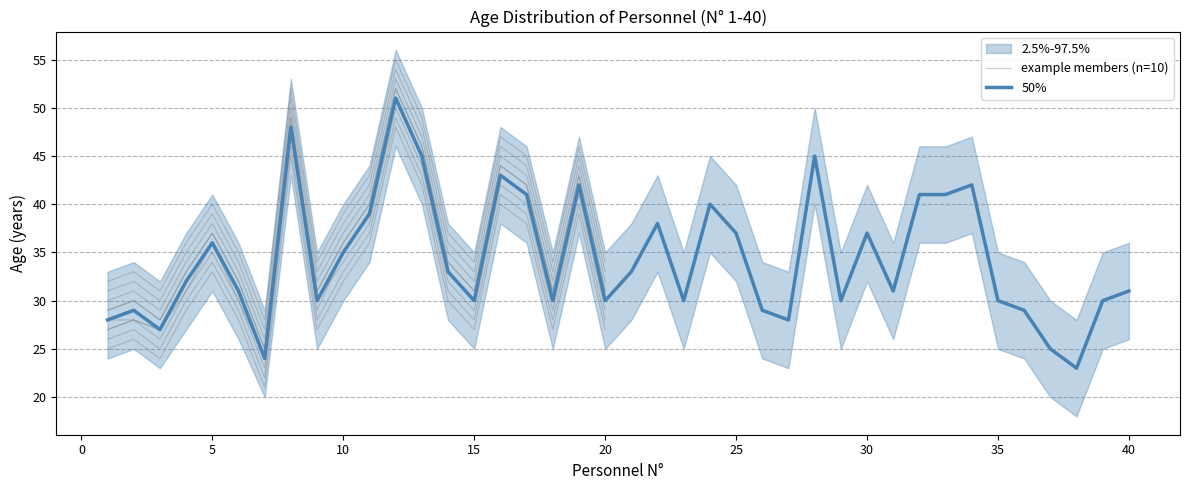

Reading left to right, what are all the values shown in this chart?

50%: 1=28	2=29	3=27	4=32	5=36	6=31	7=24	8=48	9=30	10=35	11=39	12=51	13=45	14=33	15=30	16=43	17=41	18=30	19=42	20=30	21=33	22=38	23=30	24=40	25=37	26=29	27=28	28=45	29=30	30=37	31=31	32=41	33=41	34=42	35=30	36=29	37=25	38=23	39=30	40=31
2.5%-97.5% low: 1=24	2=25	3=23	4=27	5=31	6=26	7=20	8=43	9=25	10=30	11=34	12=46	13=40	14=28	15=25	16=38	17=36	18=25	19=37	20=25	21=28	22=33	23=25	24=35	25=32	26=24	27=23	28=40	29=25	30=32	31=26	32=36	33=36	34=37	35=25	36=24	37=20	38=18	39=25	40=26
2.5%-97.5% high: 1=33	2=34	3=32	4=37	5=41	6=36	7=29	8=53	9=35	10=40	11=44	12=56	13=50	14=38	15=35	16=48	17=46	18=35	19=47	20=35	21=38	22=43	23=35	24=45	25=42	26=34	27=33	28=50	29=35	30=42	31=36	32=46	33=46	34=47	35=35	36=34	37=30	38=28	39=35	40=36